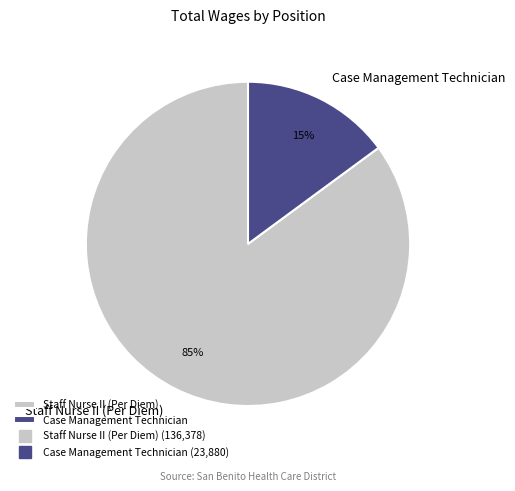

Do Staff Nurse II (Per Diem) and Case Management Technician together represent more than half of the pie?

Yes